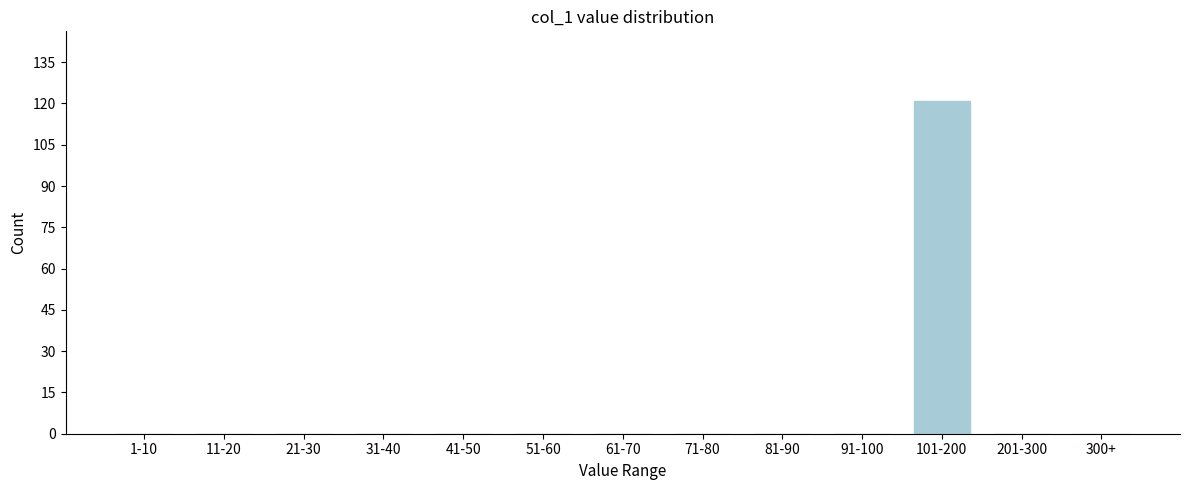

Reading left to right, transcribe all the data shown in this chart.

1-10=0	11-20=0	21-30=0	31-40=0	41-50=0	51-60=0	61-70=0	71-80=0	81-90=0	91-100=0	101-200=121	201-300=0	300+=0